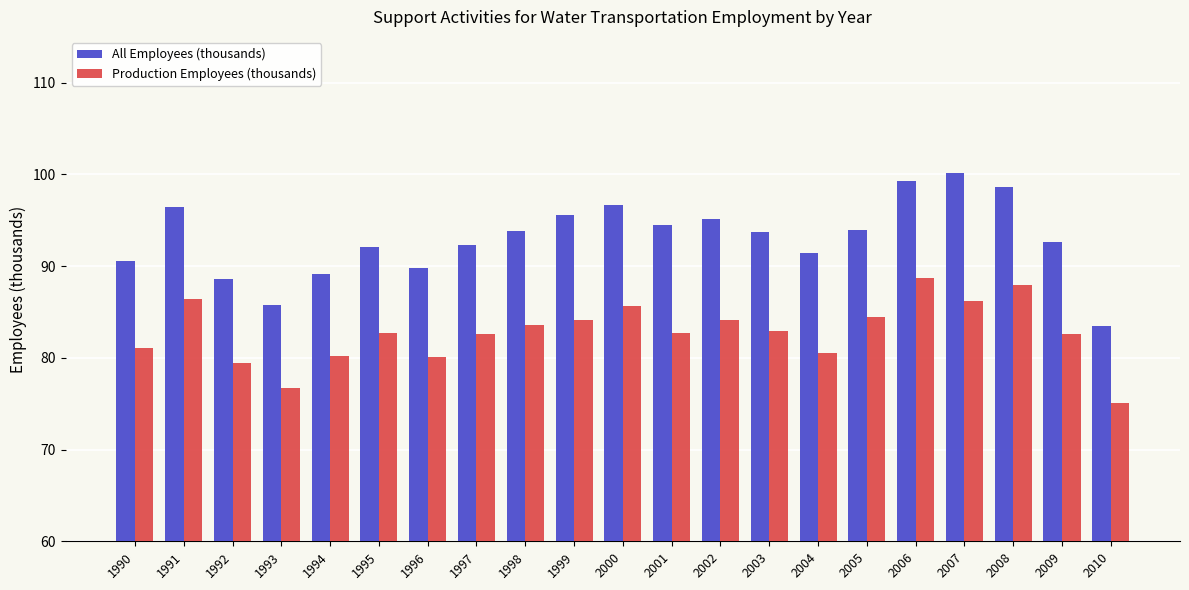

Which label corresponds to the largest value in the chart?

2007